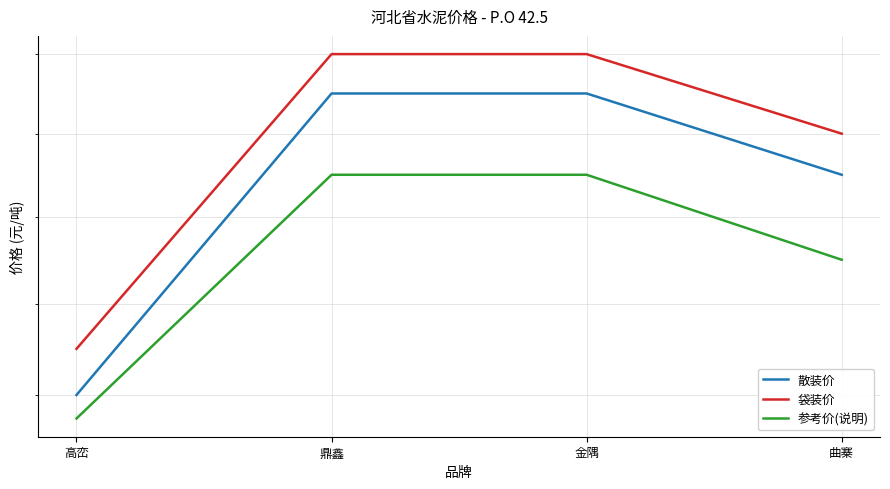

How many data points does each series have?

4